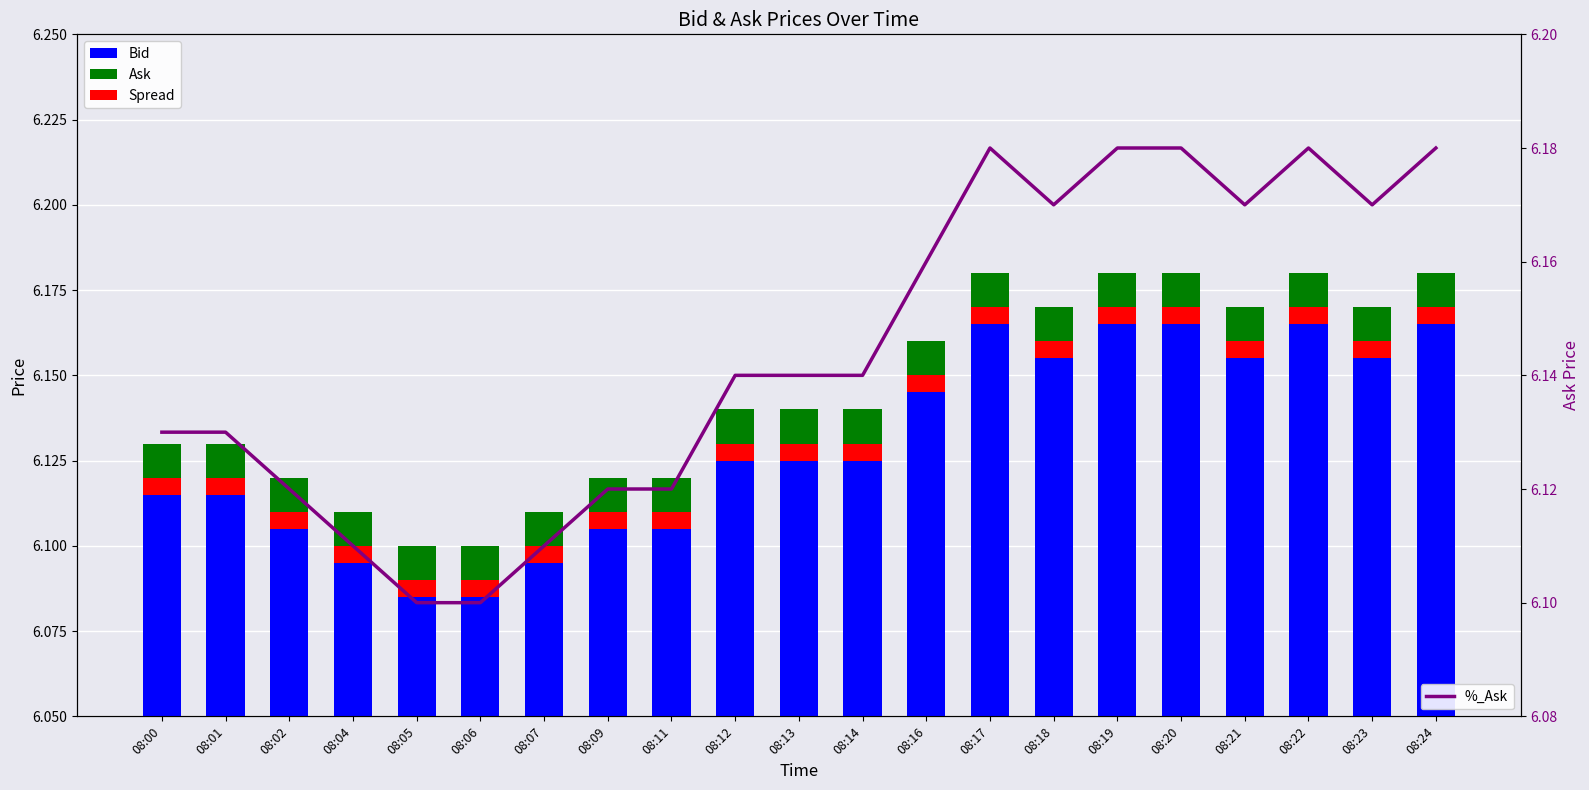

Reading left to right, what are all the values shown in this chart?

Bid: 08:00=6.1	08:01=6.1	08:02=6.1	08:04=6.1	08:05=6.1	08:06=6.1	08:07=6.1	08:09=6.1	08:11=6.1	08:12=6.1	08:13=6.1	08:14=6.1	08:16=6.2	08:17=6.2	08:18=6.2	08:19=6.2	08:20=6.2	08:21=6.2	08:22=6.2	08:23=6.2	08:24=6.2
Ask: 08:00=0.0	08:01=0.0	08:02=0.0	08:04=0.0	08:05=0.0	08:06=0.0	08:07=0.0	08:09=0.0	08:11=0.0	08:12=0.0	08:13=0.0	08:14=0.0	08:16=0.0	08:17=0.0	08:18=0.0	08:19=0.0	08:20=0.0	08:21=0.0	08:22=0.0	08:23=0.0	08:24=0.0
Spread: 08:00=0.0	08:01=0.0	08:02=0.0	08:04=0.0	08:05=0.0	08:06=0.0	08:07=0.0	08:09=0.0	08:11=0.0	08:12=0.0	08:13=0.0	08:14=0.0	08:16=0.0	08:17=0.0	08:18=0.0	08:19=0.0	08:20=0.0	08:21=0.0	08:22=0.0	08:23=0.0	08:24=0.0
%_Ask: 08:00=6.1	08:01=6.1	08:02=6.1	08:04=6.1	08:05=6.1	08:06=6.1	08:07=6.1	08:09=6.1	08:11=6.1	08:12=6.1	08:13=6.1	08:14=6.1	08:16=6.2	08:17=6.2	08:18=6.2	08:19=6.2	08:20=6.2	08:21=6.2	08:22=6.2	08:23=6.2	08:24=6.2